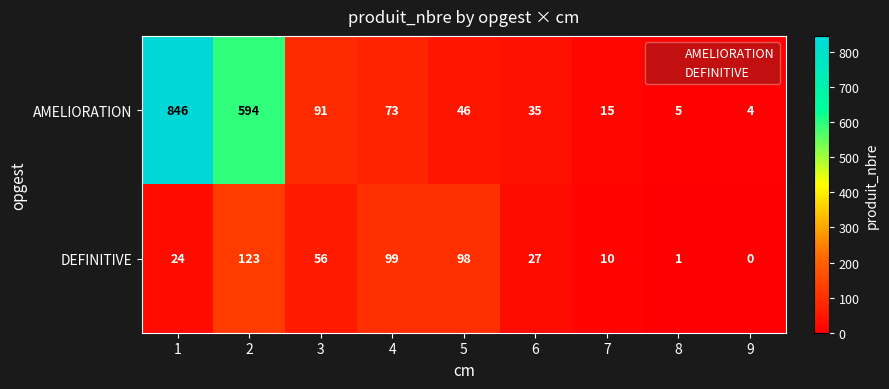

What is the maximum value shown in the chart?

846